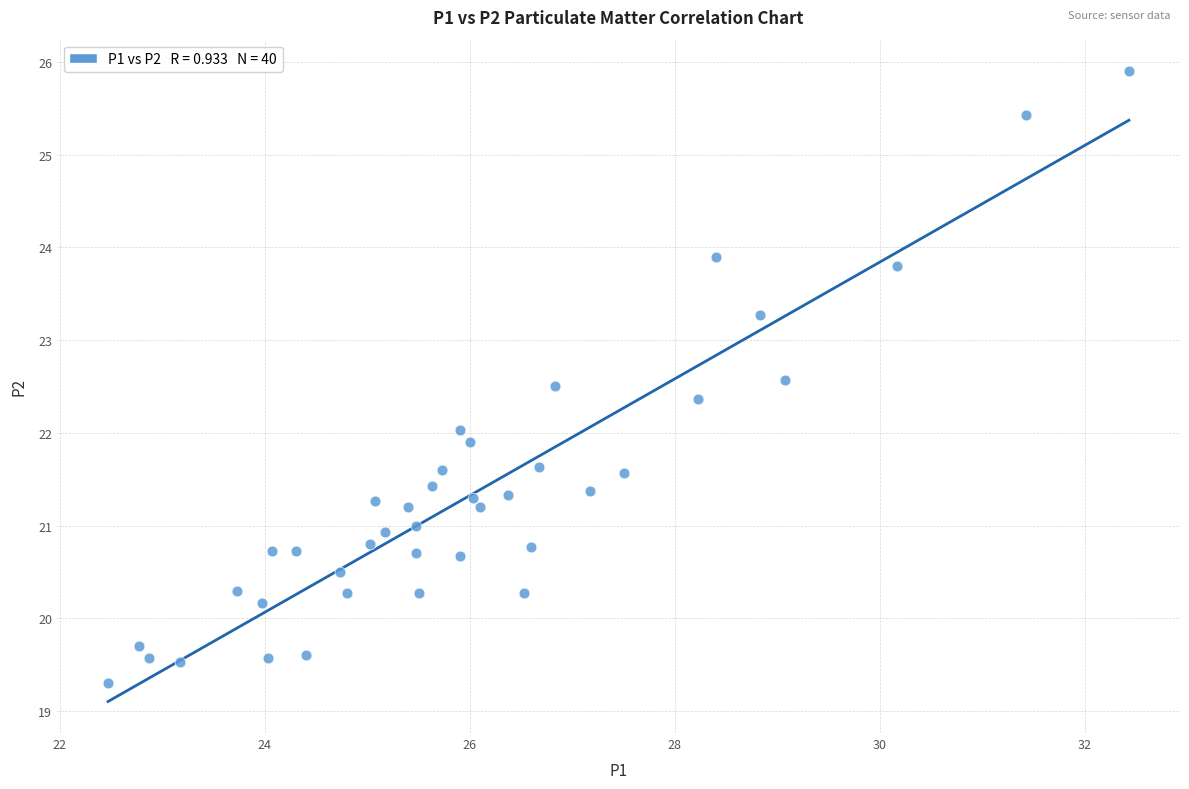

What is the range of X values (max minus min)?

10.0